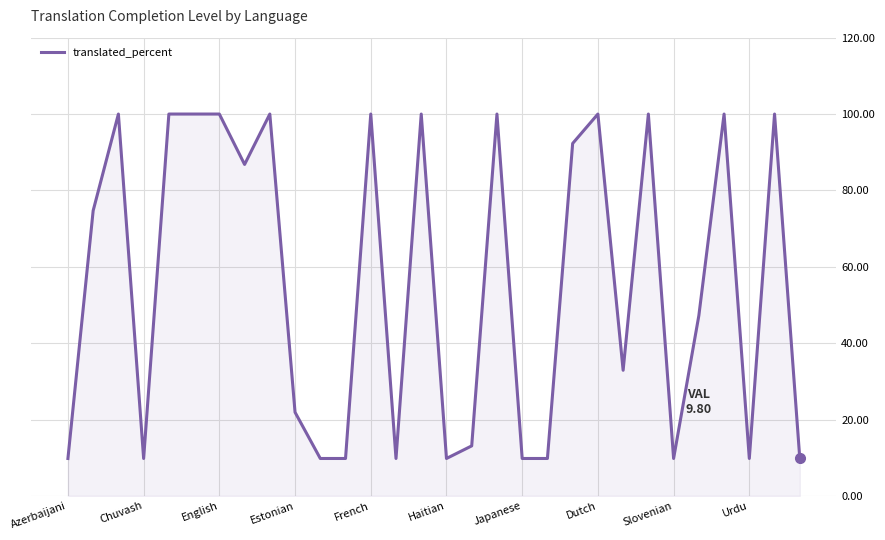

How many values are below 74?

15